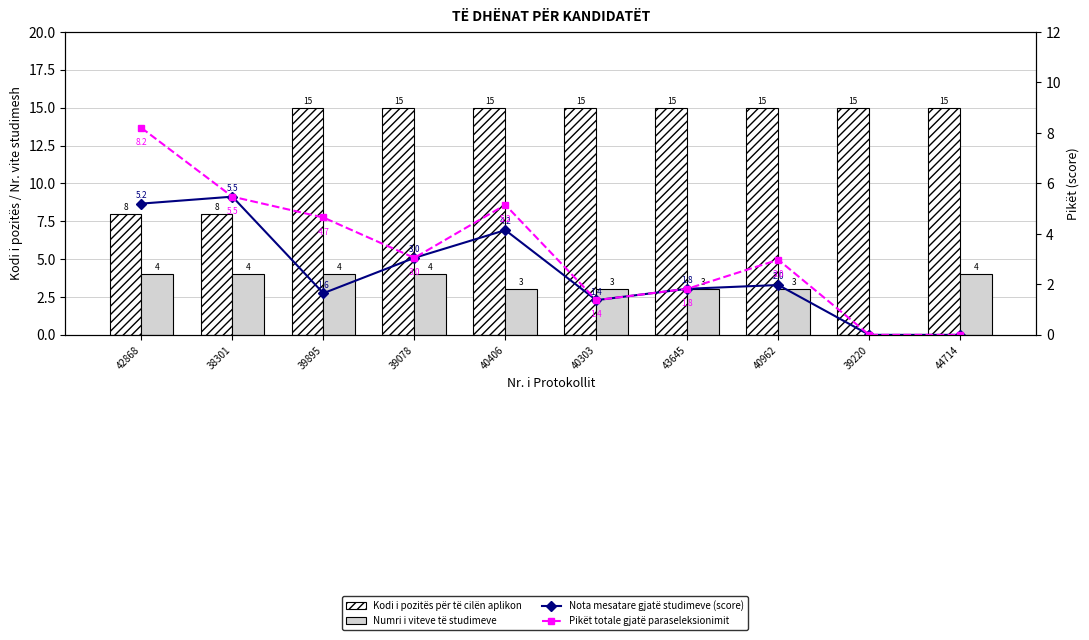

Is the value of Pikët totale gjatë paraseleksionimit at 40406 greater than the value of Nota mesatare gjatë studimeve (score) at 43645?

Yes